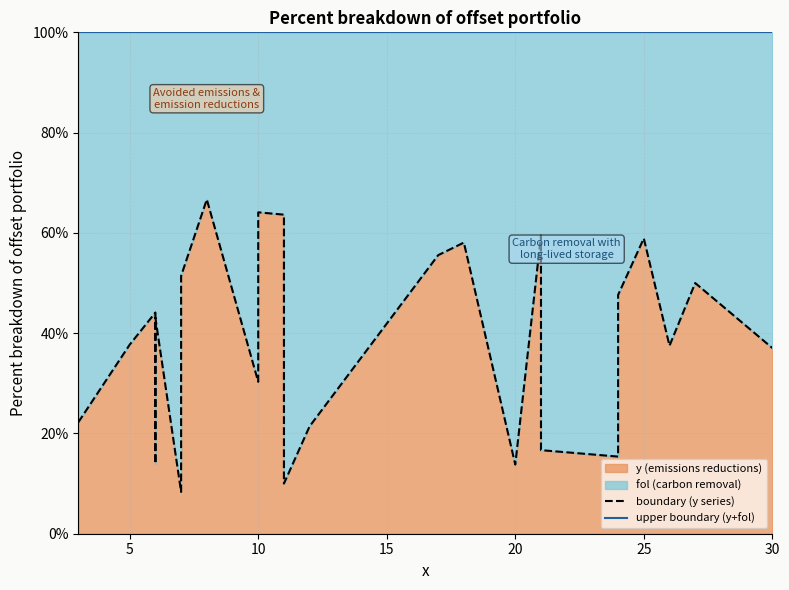

True or false: upper boundary (y+fol) and boundary (y series) cross at least once.

False